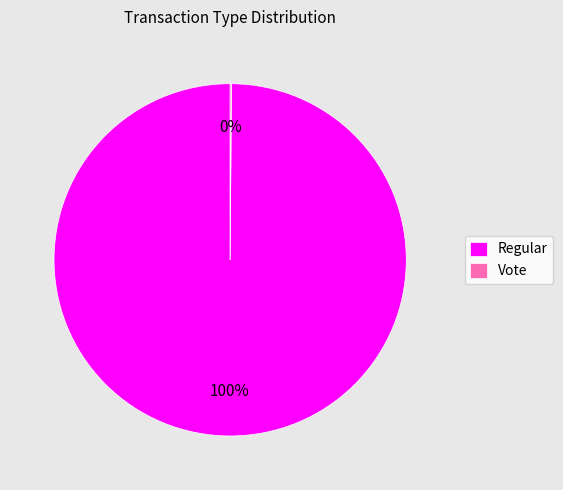

Which category has the biggest portion of the pie?

Regular